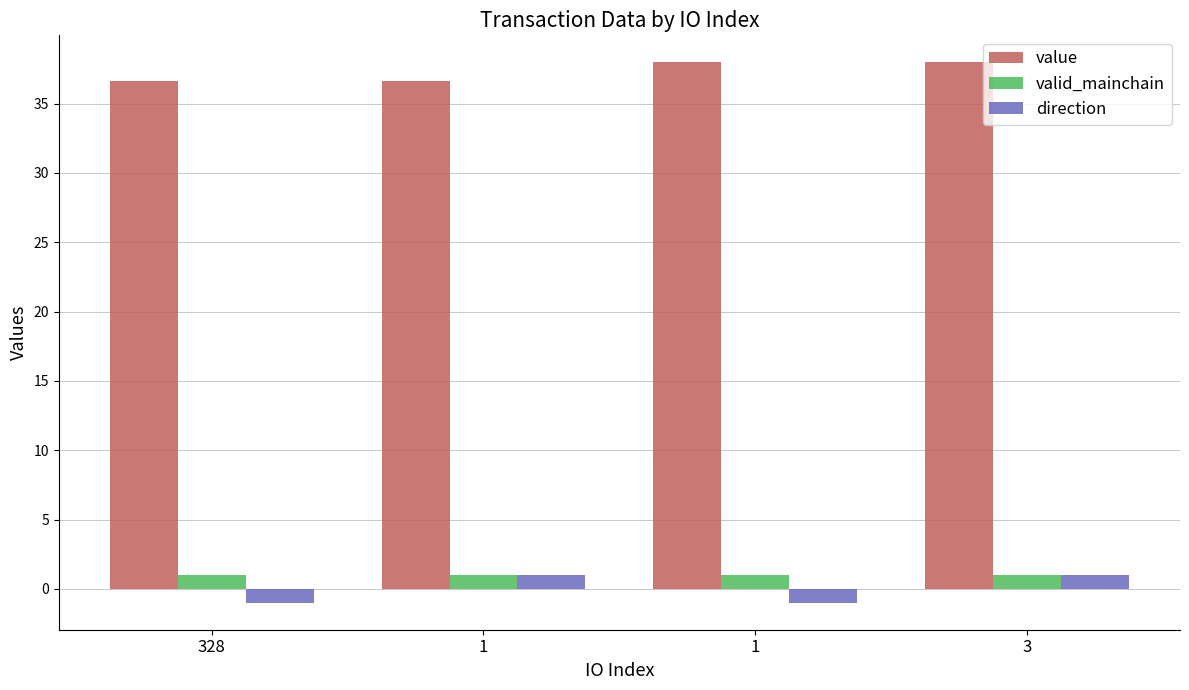

What are all the series names shown in the legend?

value, valid_mainchain, direction